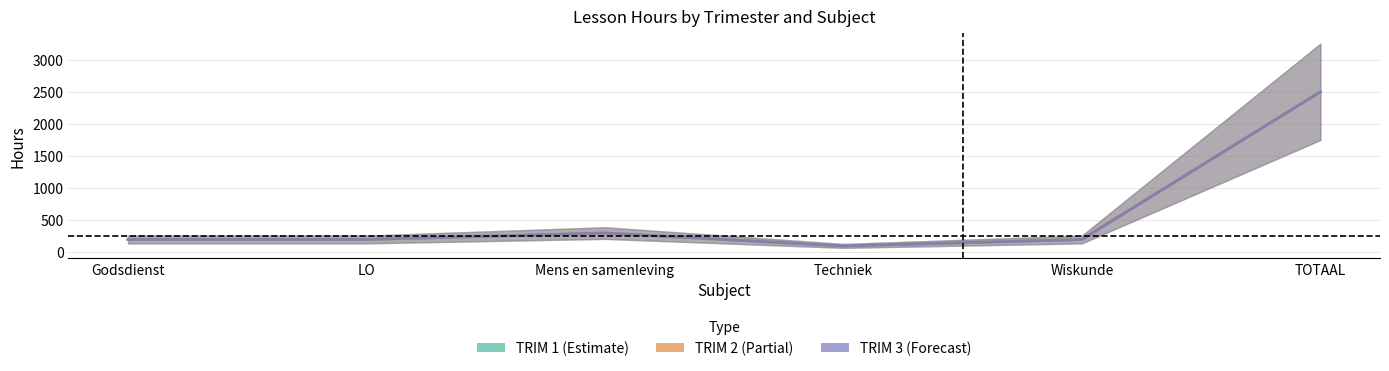

How many data points in TRIM 1 are less than 200?

1